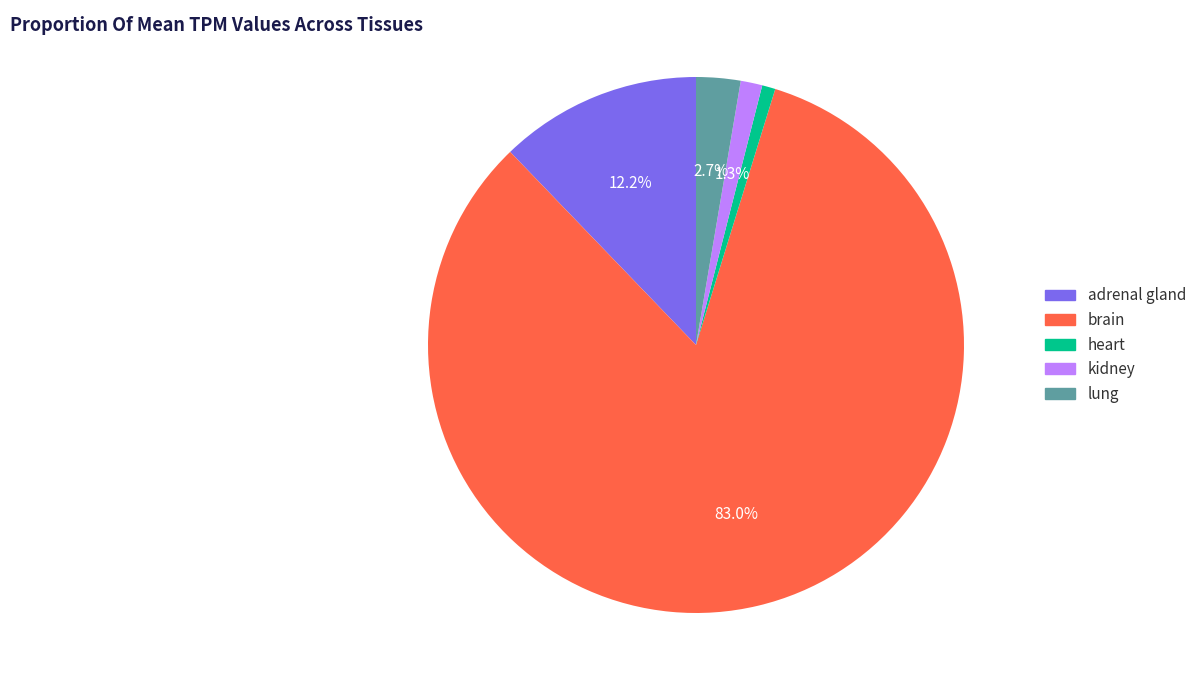

Is it true that lung is 3% of the pie?

True